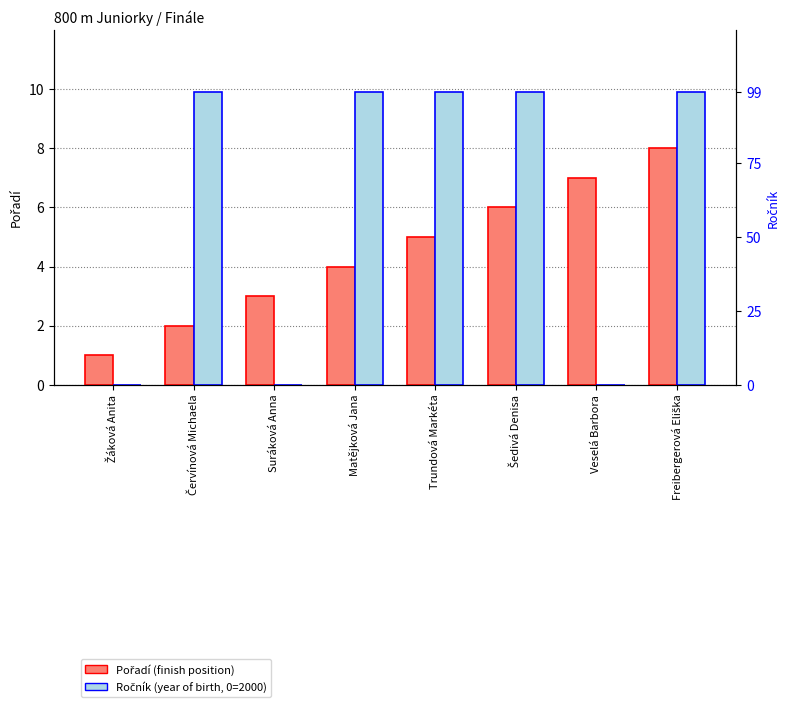

Which has a higher value, Suráková Anna or Žáková Anita?

Suráková Anna